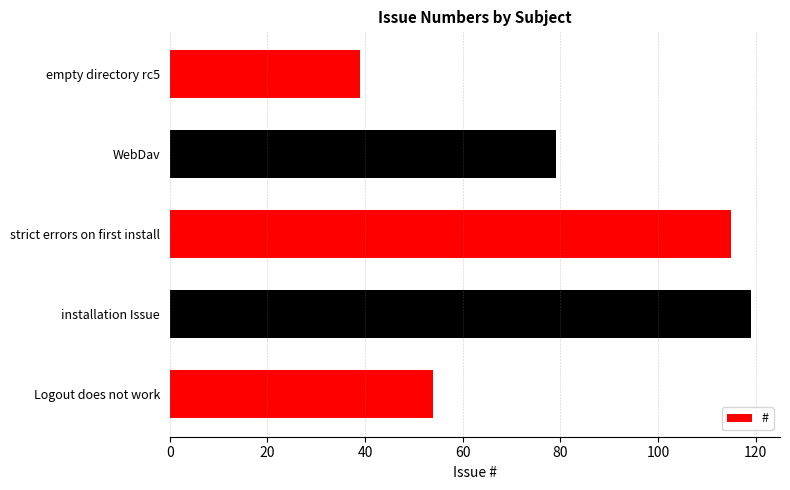

List the labels in order of value, largest first.

installation Issue, strict errors on first install, WebDav, Logout does not work, empty directory rc5